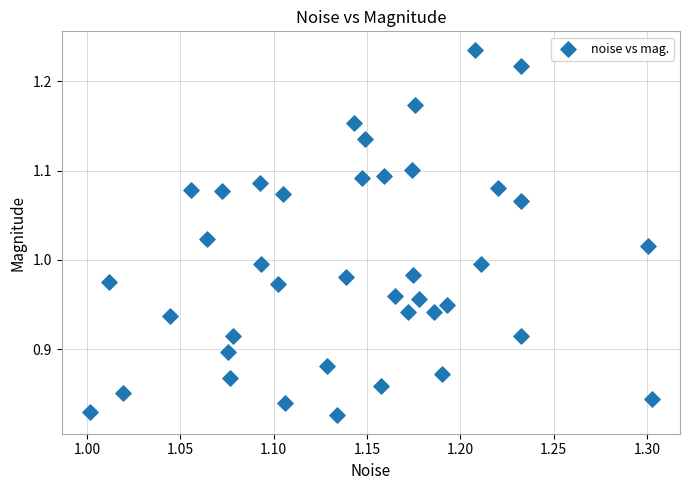

What is the range of X values (max minus min)?

0.3